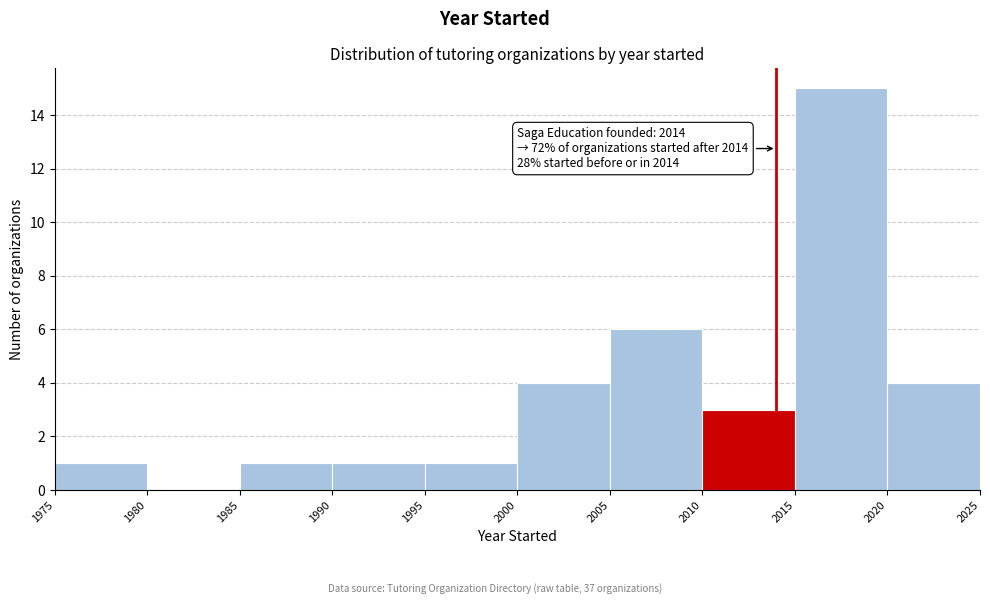

Which range on the x-axis has the tallest bar?

2015 to 2020